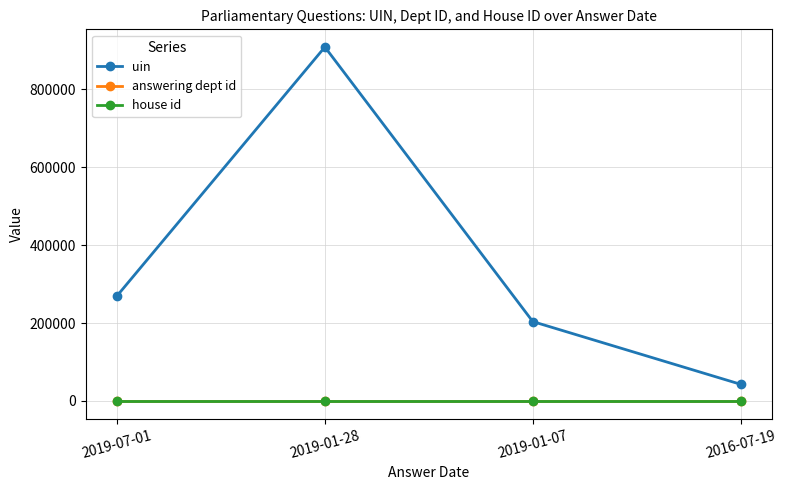

Is this an area chart (filled region under the line)?

No